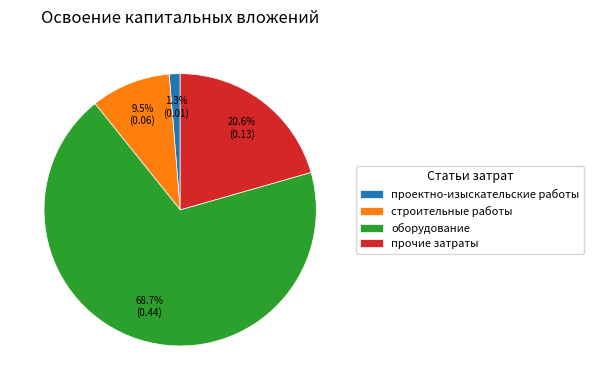

Is it true that прочие затраты is 15% of the pie?

False